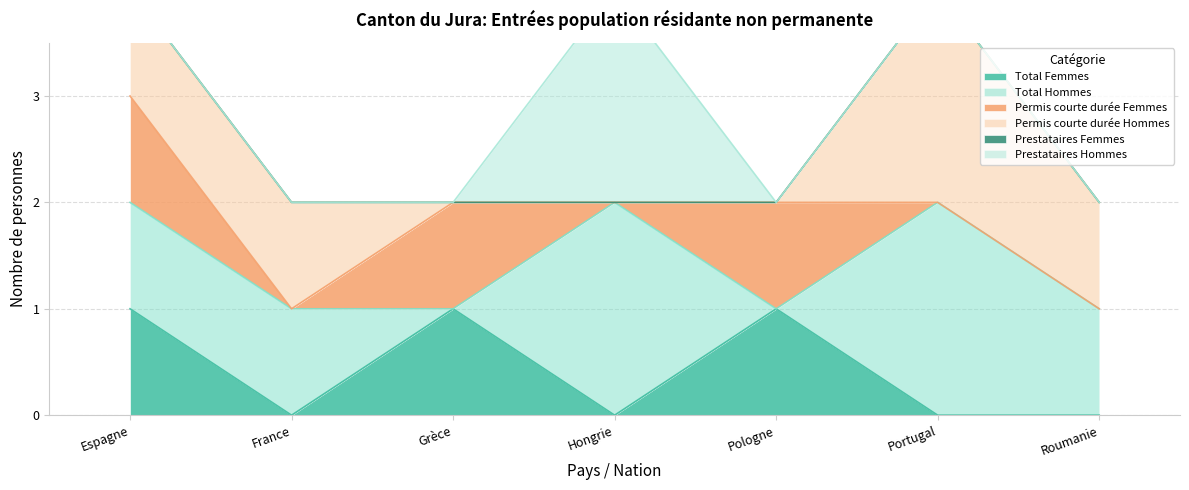

Reading left to right, transcribe all the data shown in this chart.

Total Femmes: Espagne=1	France=0	Grèce=1	Hongrie=0	Pologne=1	Portugal=0	Roumanie=0
Total Hommes: Espagne=1	France=1	Grèce=0	Hongrie=2	Pologne=0	Portugal=2	Roumanie=1
Permis courte durée Femmes: Espagne=1	France=0	Grèce=1	Hongrie=0	Pologne=1	Portugal=0	Roumanie=0
Permis courte durée Hommes: Espagne=1	France=1	Grèce=0	Hongrie=0	Pologne=0	Portugal=2	Roumanie=1
Prestataires Femmes: Espagne=0	France=0	Grèce=0	Hongrie=0	Pologne=0	Portugal=0	Roumanie=0
Prestataires Hommes: Espagne=0	France=0	Grèce=0	Hongrie=2	Pologne=0	Portugal=0	Roumanie=0